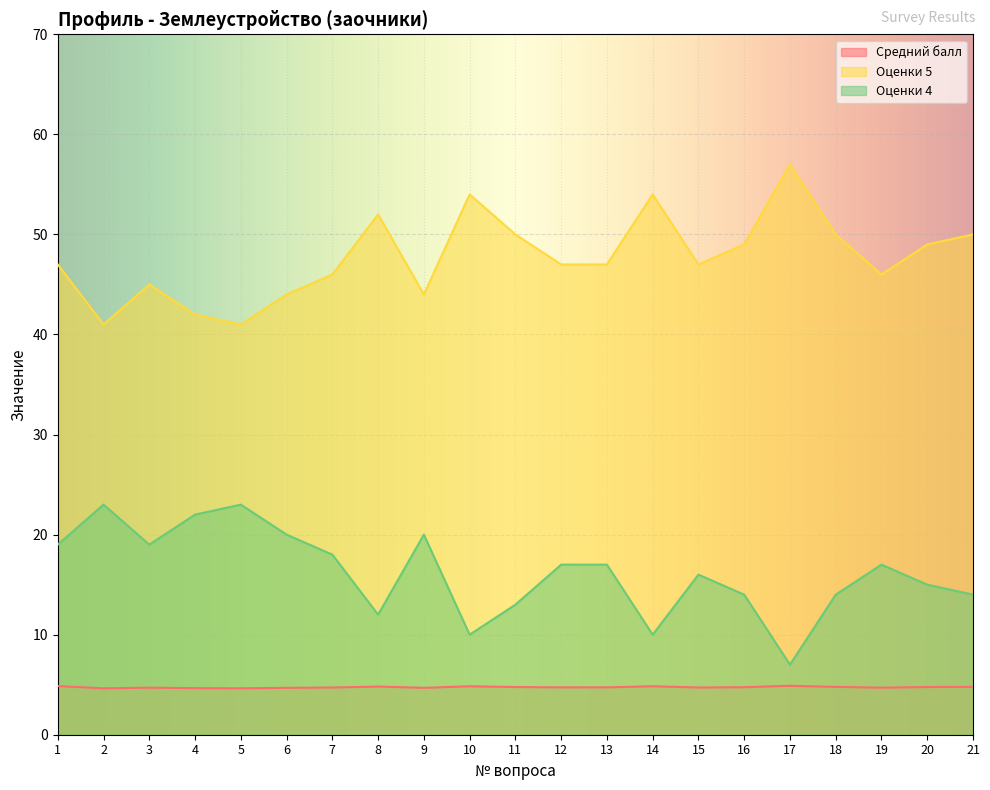

What are all the series names shown in the legend?

Средний балл, Оценки 5, Оценки 4